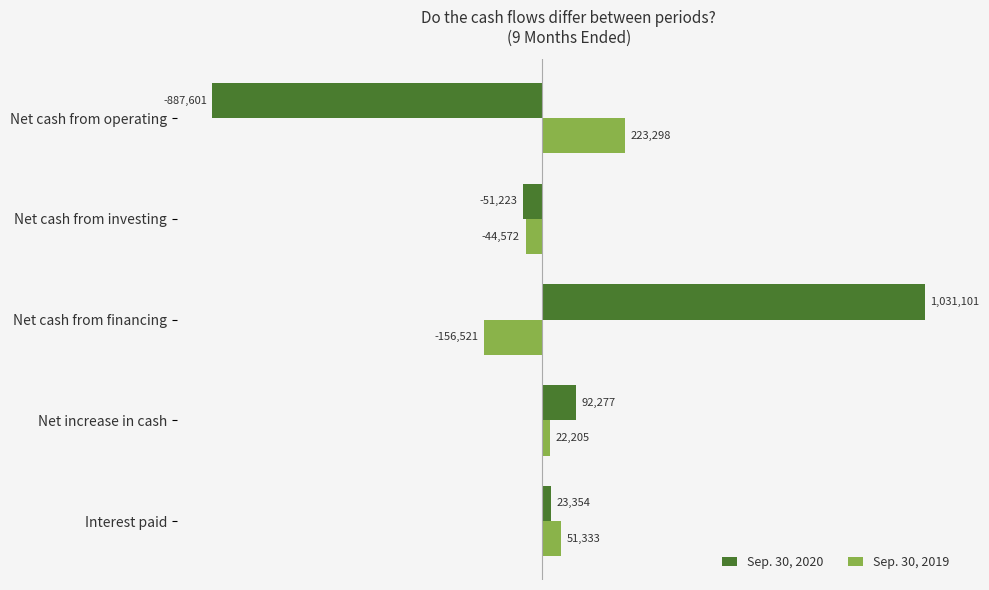

What are all the series names shown in the legend?

Sep. 30, 2020, Sep. 30, 2019